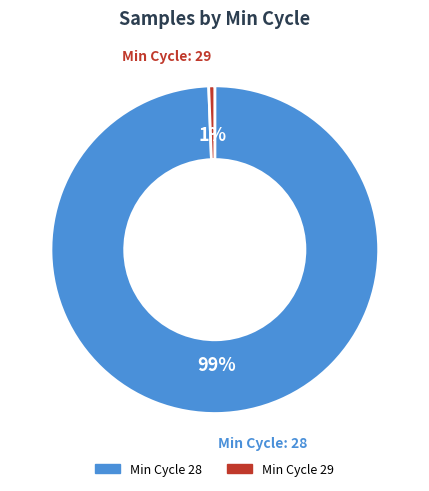

To the nearest percent, what is the average slice percentage?

50%